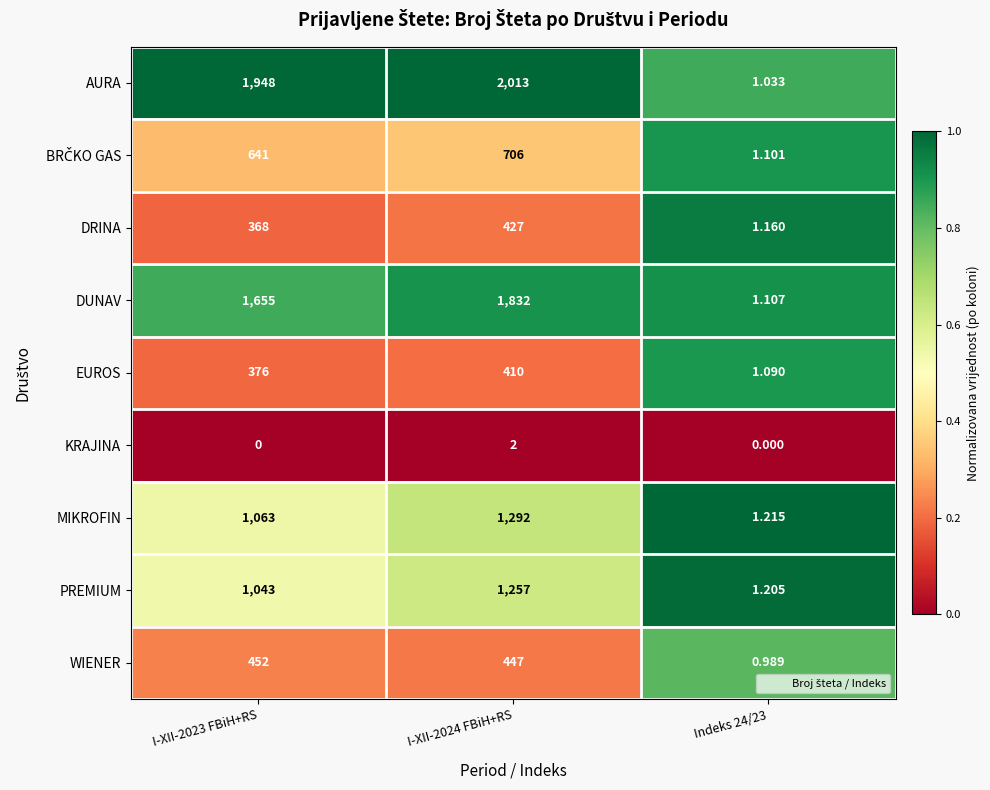

Is the value of DRINA at I-XII-2023 FBiH+RS greater than the value of KRAJINA at I-XII-2024 FBiH+RS?

Yes